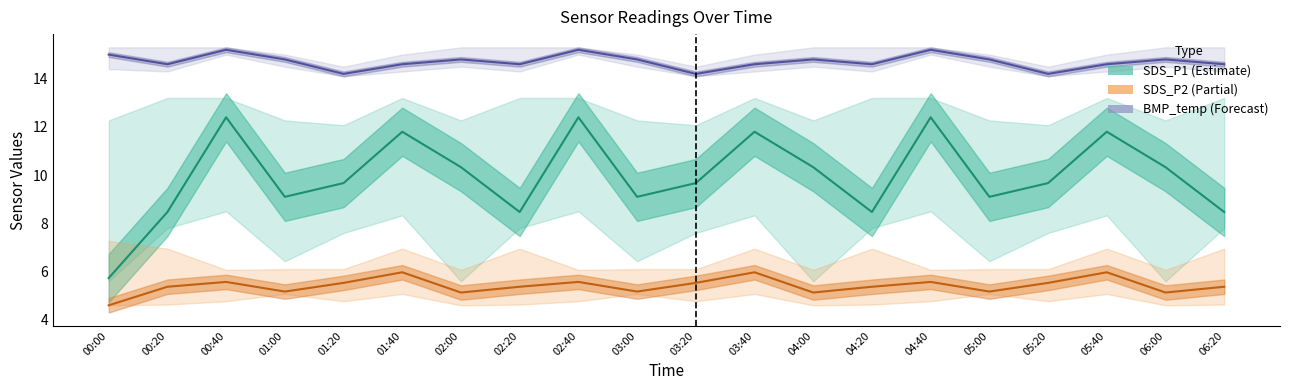

The value of SDS_P2 at 04:00 is 5.1. True or false?

True